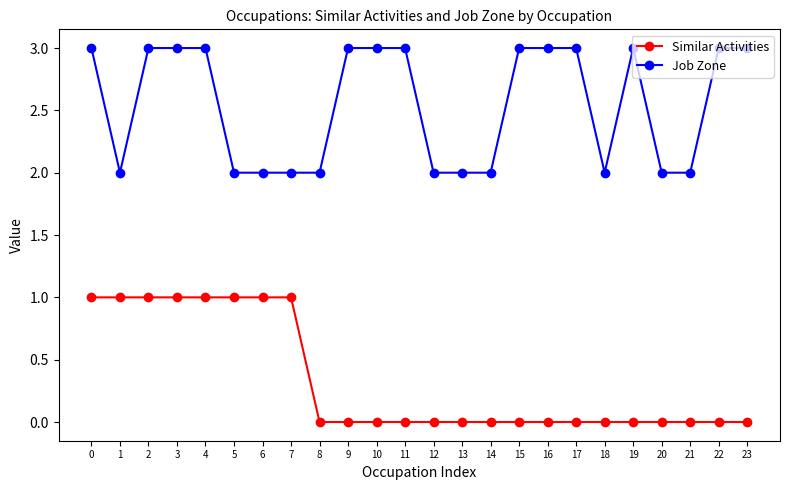

Is the value of Job Zone at 7 greater than the value of Similar Activities at 23?

Yes